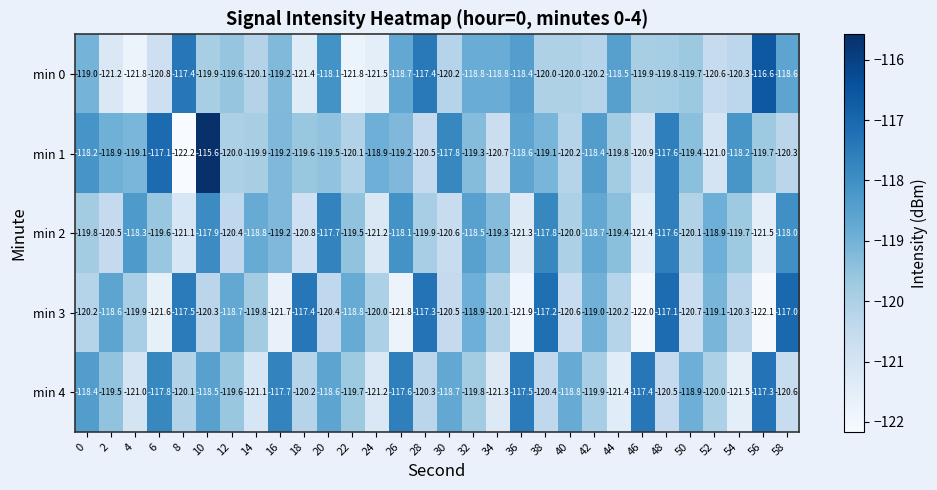

Between 36 and 38, which series saw the biggest shift?

min 3